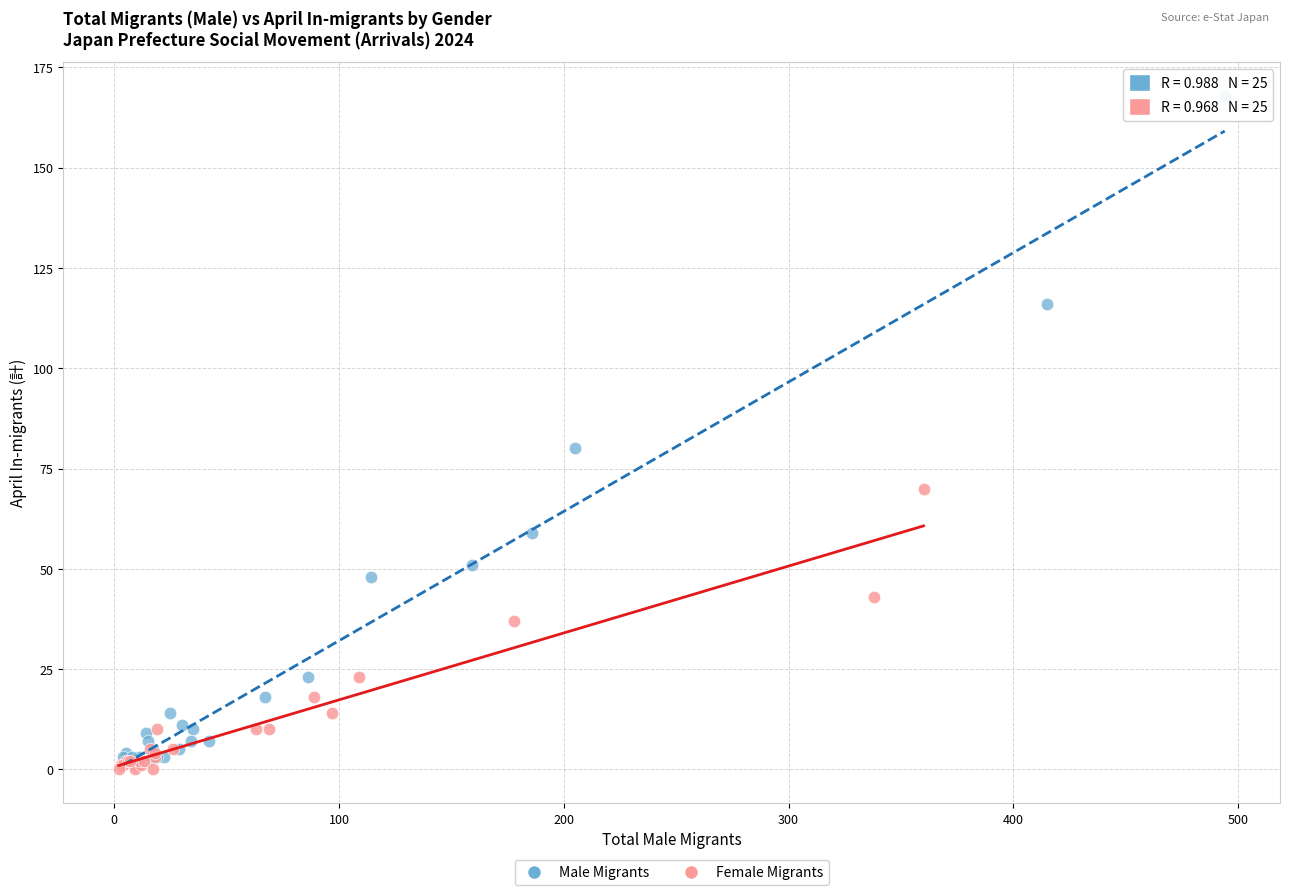

Which series has the widest spread of Y values?

Male Migrants